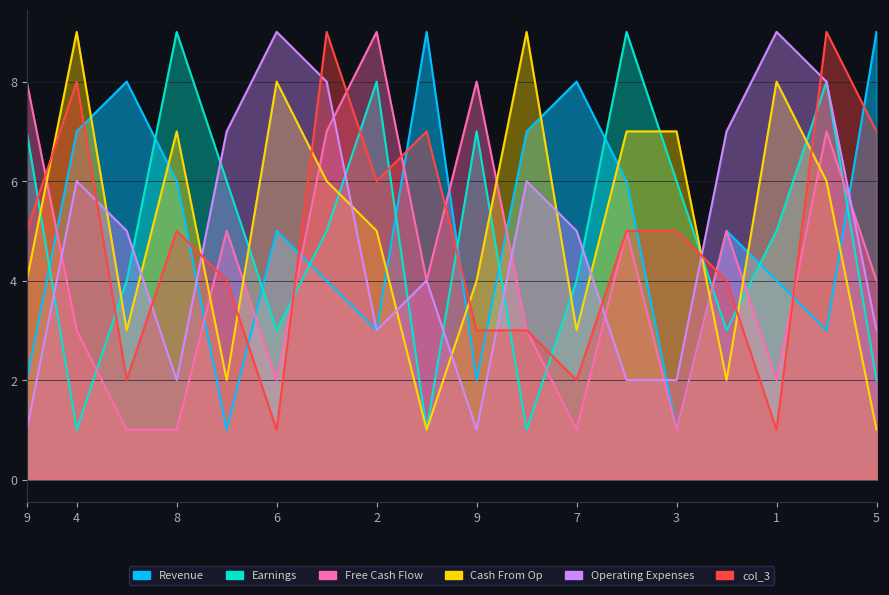

How many lines are shown in the chart?

6